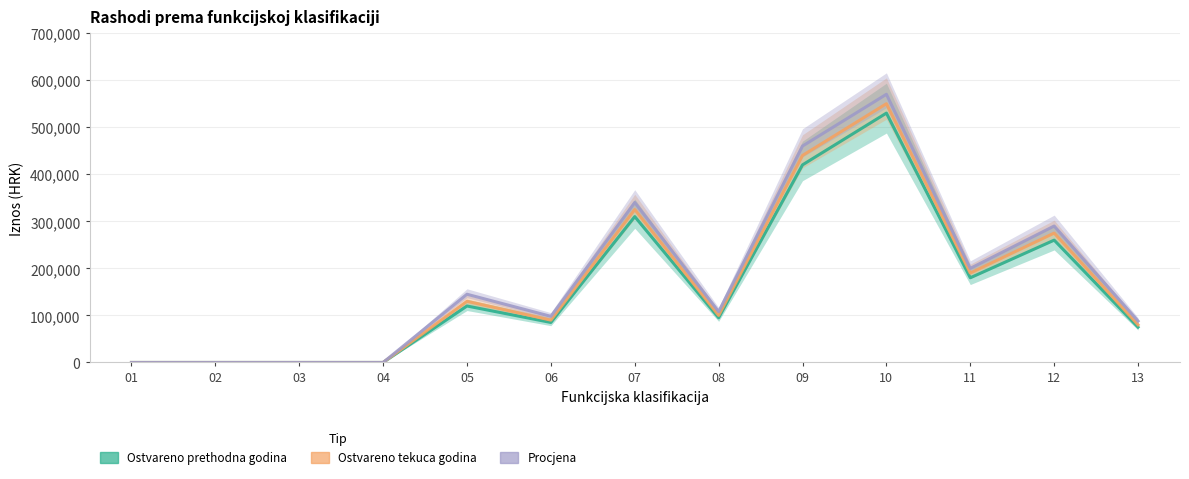

At which category does Ostvareno prethodna godina reach its first local valley?

06